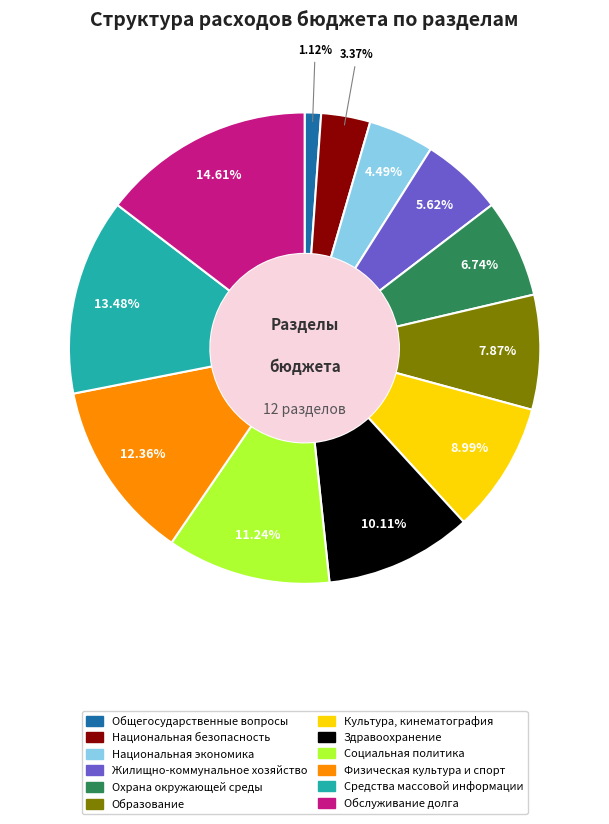

Is there any slice that represents more than half of the pie?

No